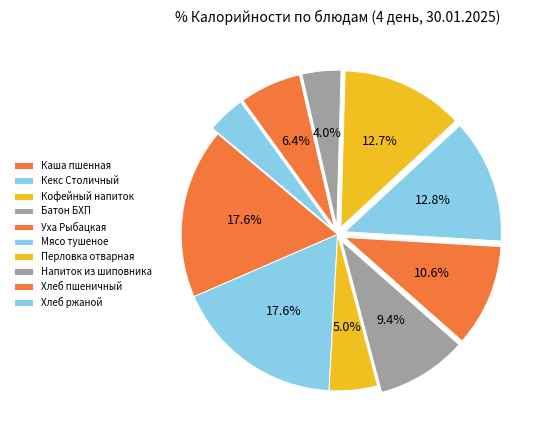

How many segments does this pie chart have?

10